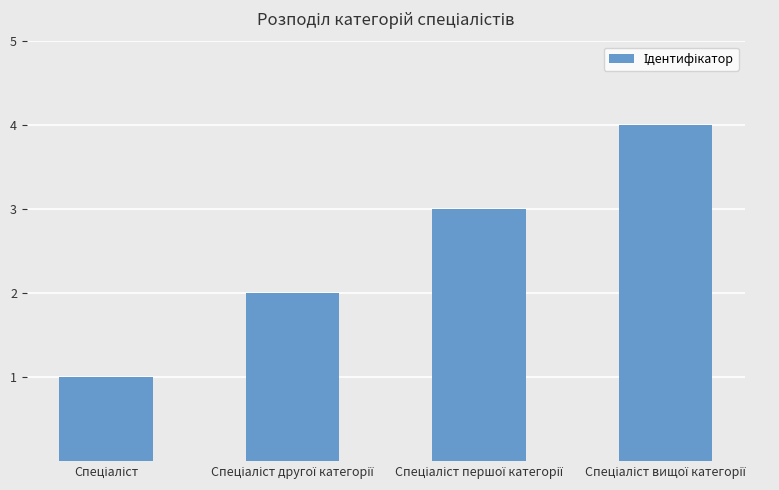

What is the greatest value displayed?

4